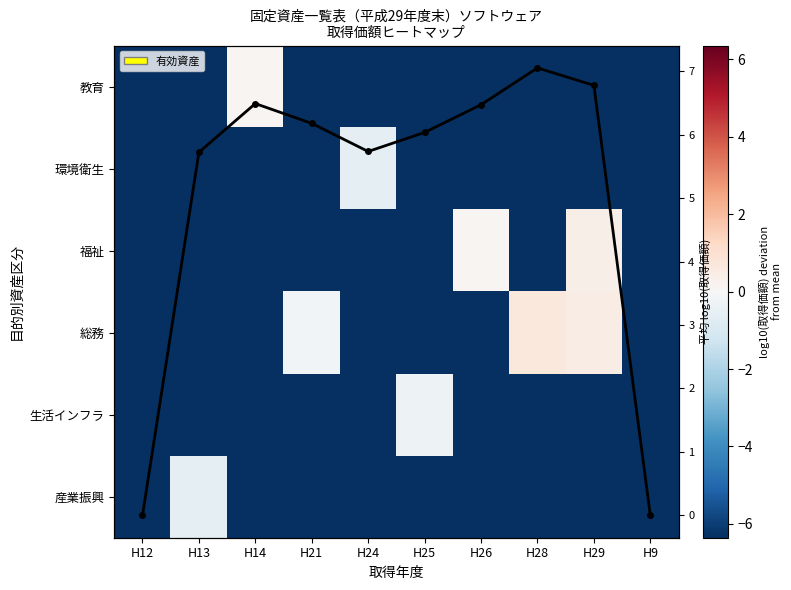

At which category is the sum across all series the highest?

H29